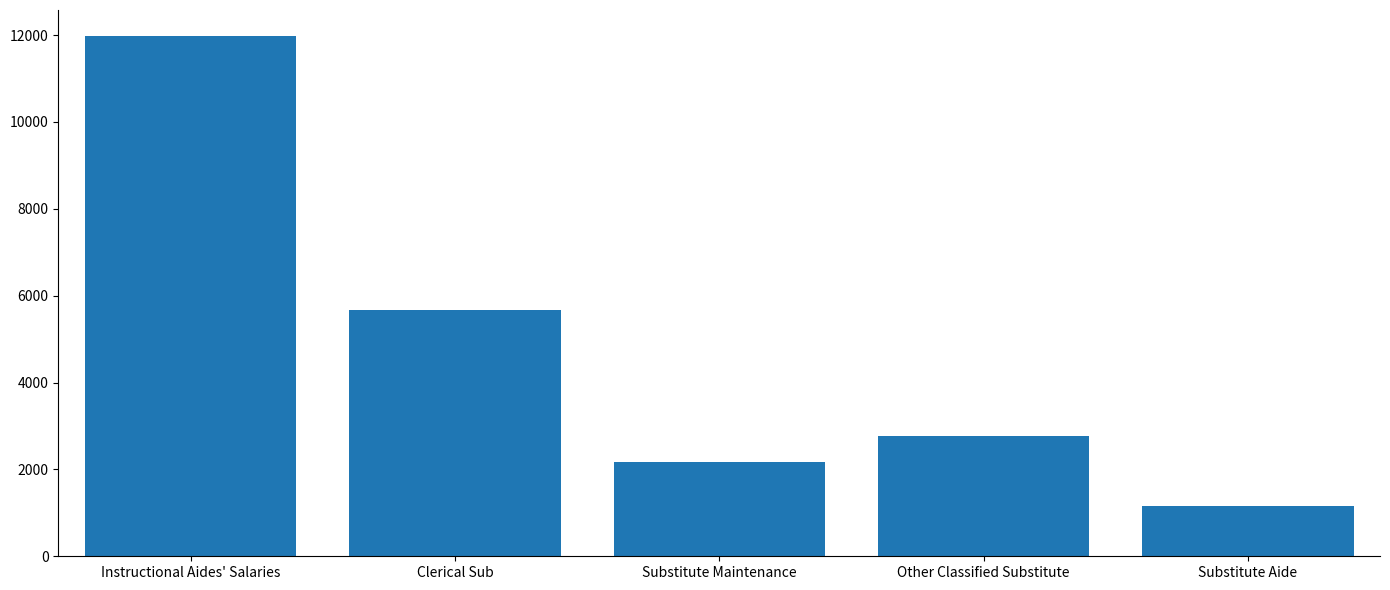

Rank the categories by value from lowest to highest.

Substitute Aide, Substitute Maintenance, Other Classified Substitute, Clerical Sub, Instructional Aides' Salaries